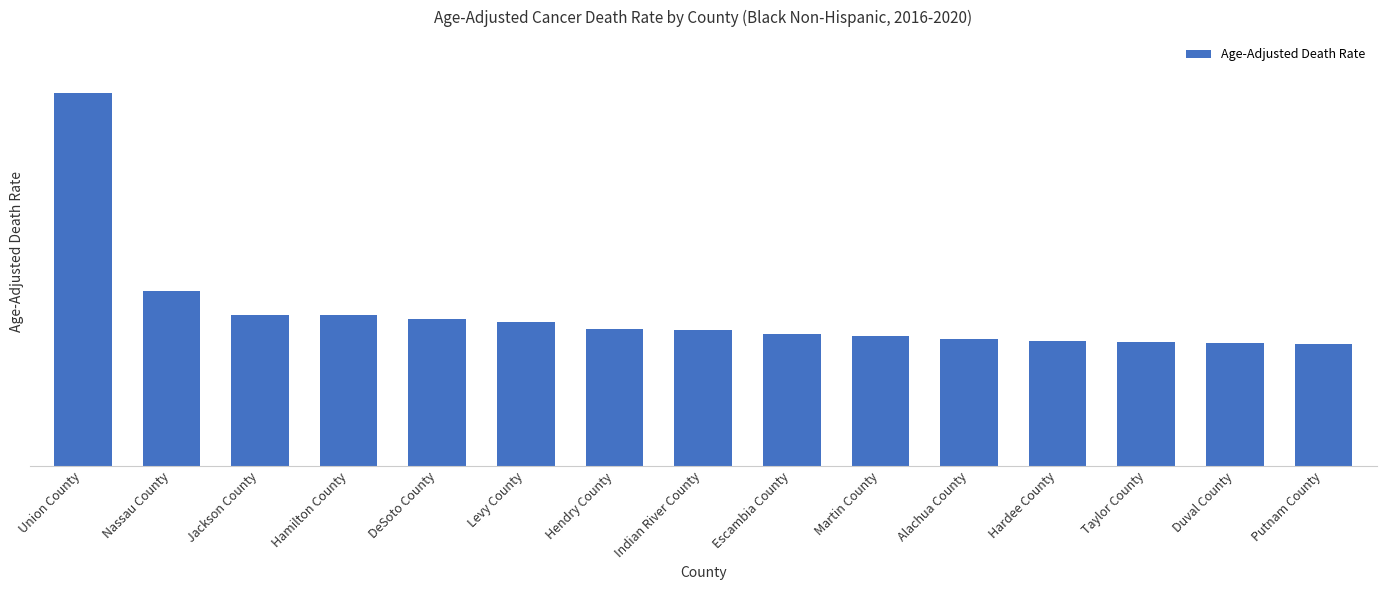

Rank the categories by value from lowest to highest.

Putnam County, Duval County, Taylor County, Hardee County, Alachua County, Martin County, Escambia County, Indian River County, Hendry County, Levy County, DeSoto County, Hamilton County, Jackson County, Nassau County, Union County